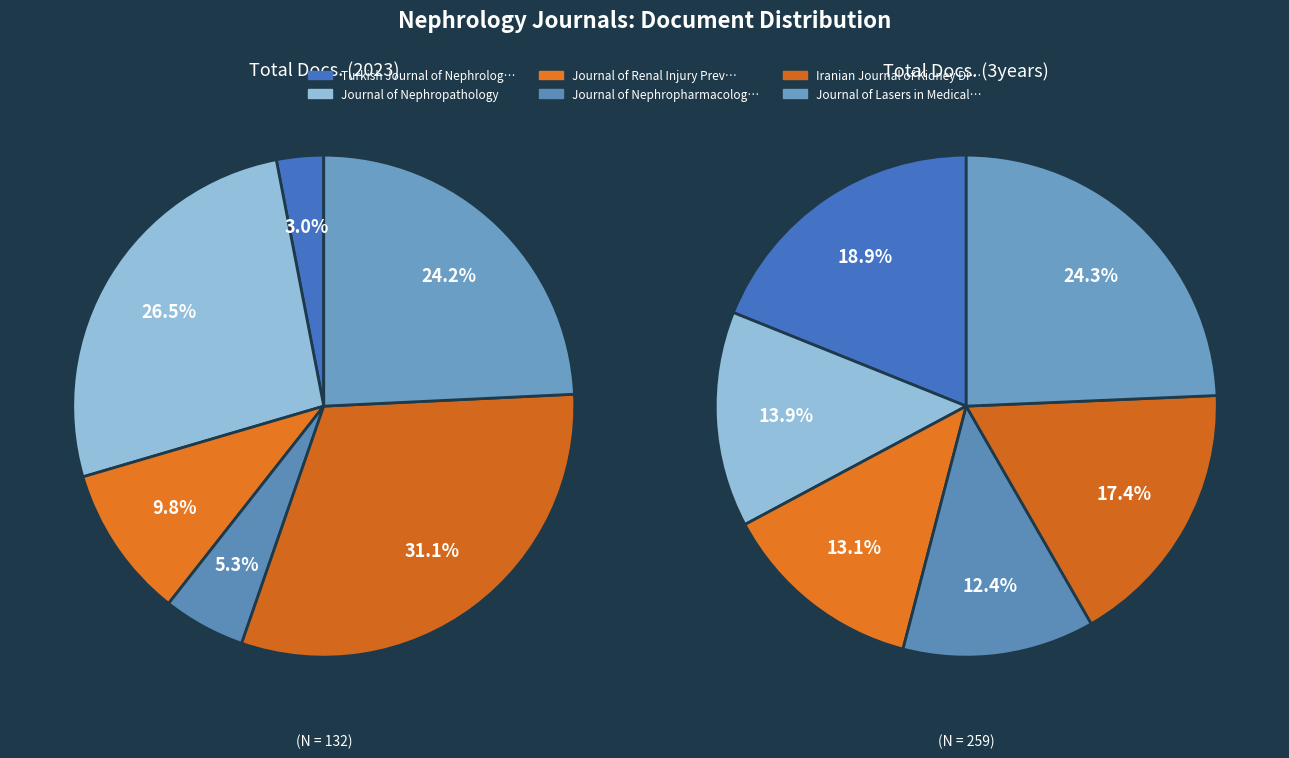

Does any single category account for the majority?

No